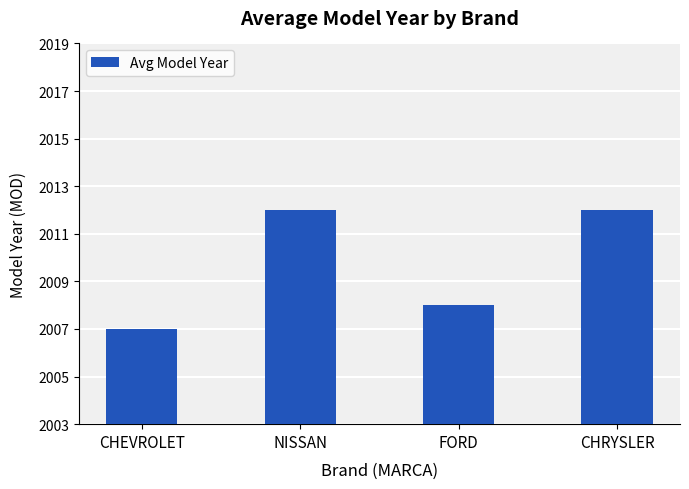

What is the change in value from NISSAN to FORD?

-4